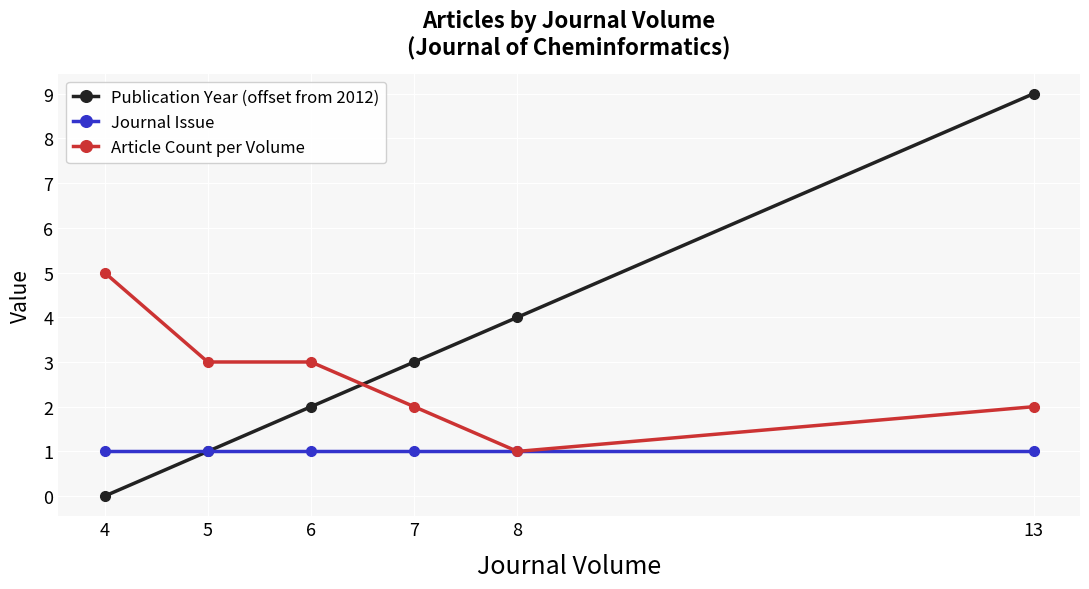

Which series has the largest range (max minus min)?

Publication Year (offset from 2012)